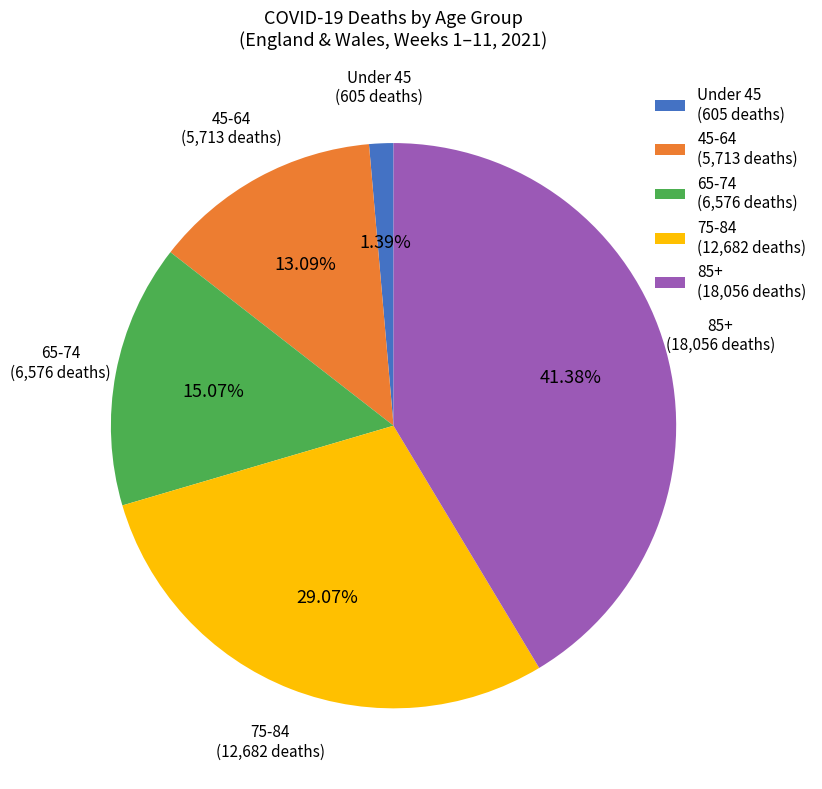

Which category has the biggest portion of the pie?

85+ (18,056 deaths)